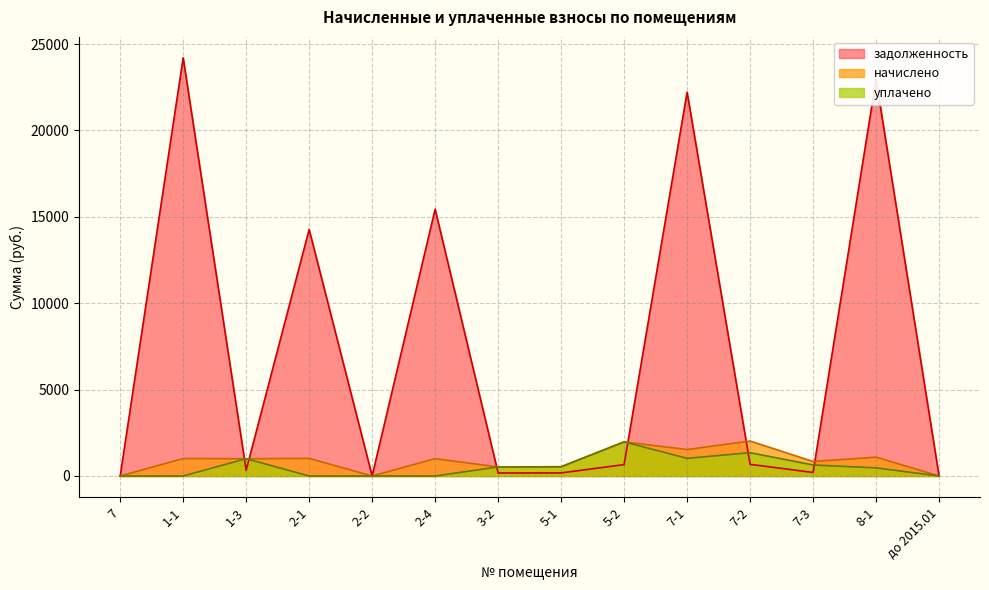

Rank the series at 8-1 from lowest to highest value.

уплачено, начислено, задолженность